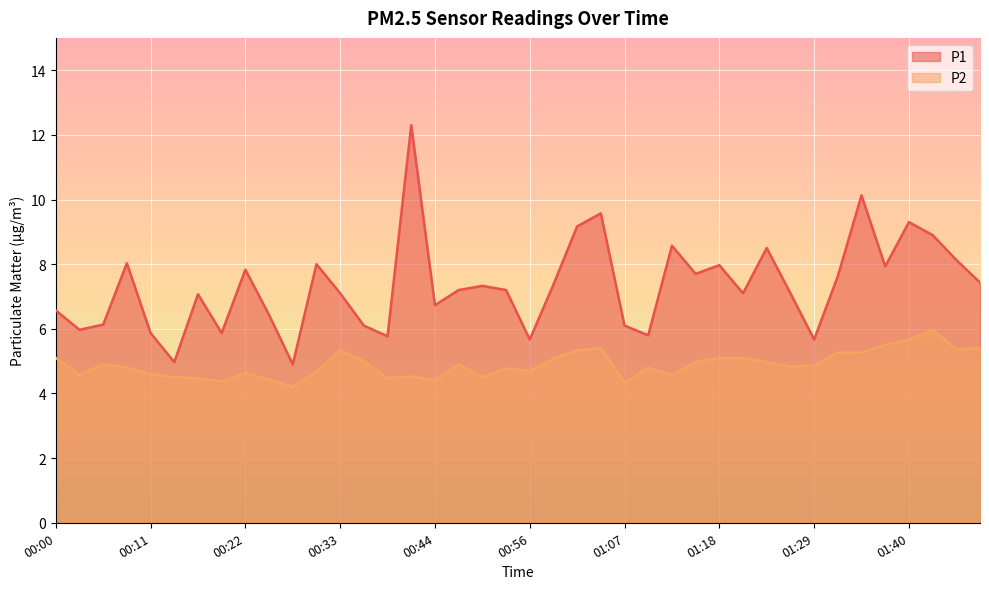

At 00:56, list the series in order from largest to smallest.

P1, P2